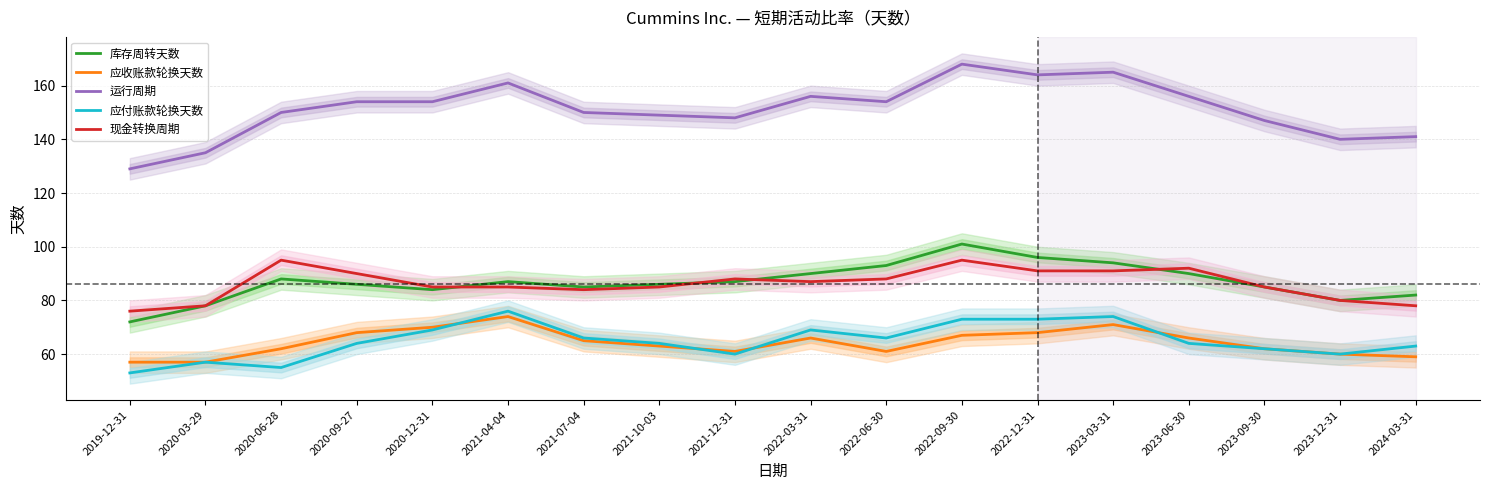

Which series changed the most between 2020-09-27 and 2020-12-31?

应付账款轮换天数